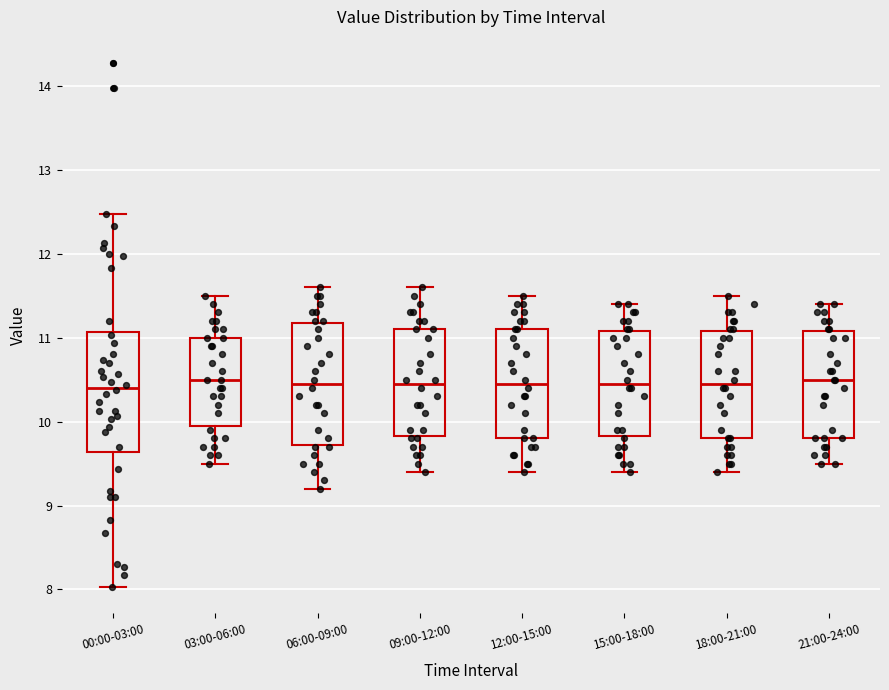

Where is the upper edge of the box for 15:00-18:00 on the y-axis? The values are not printed on the chart, so give them approximately, as read against the axis.

11.1